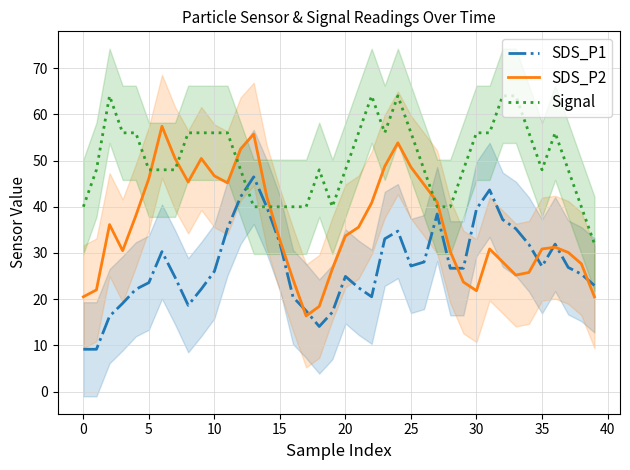

What is the label of the 29th point from the right?

11